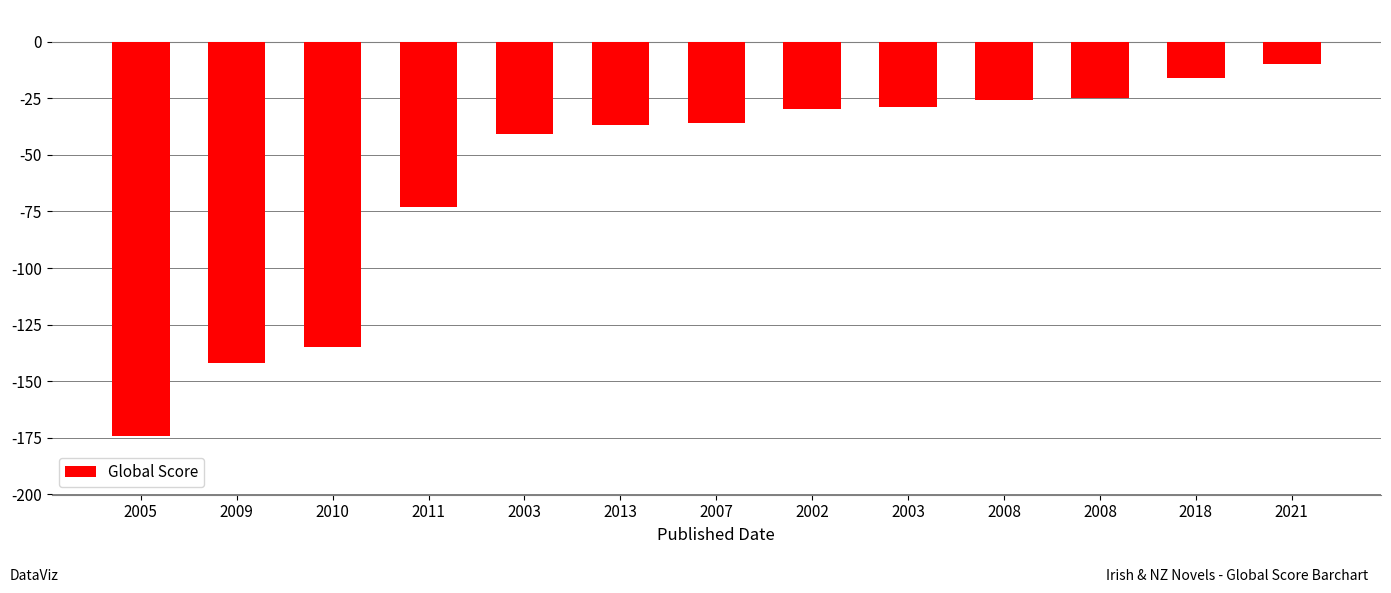

Are the bars grouped side by side (vs. stacked)?

No